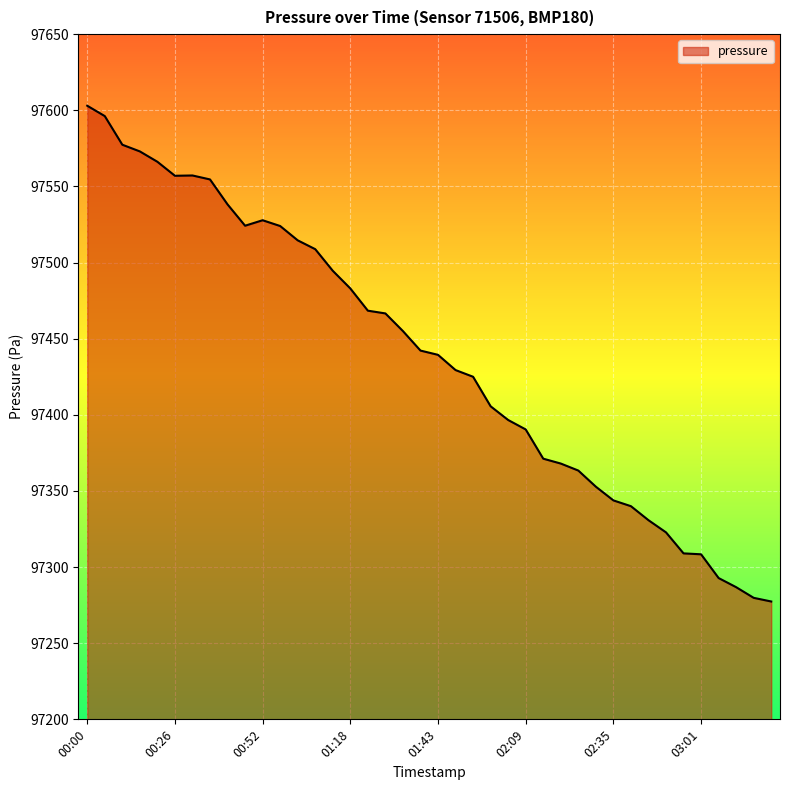

What is the difference between the second highest and second lowest values?

316.4